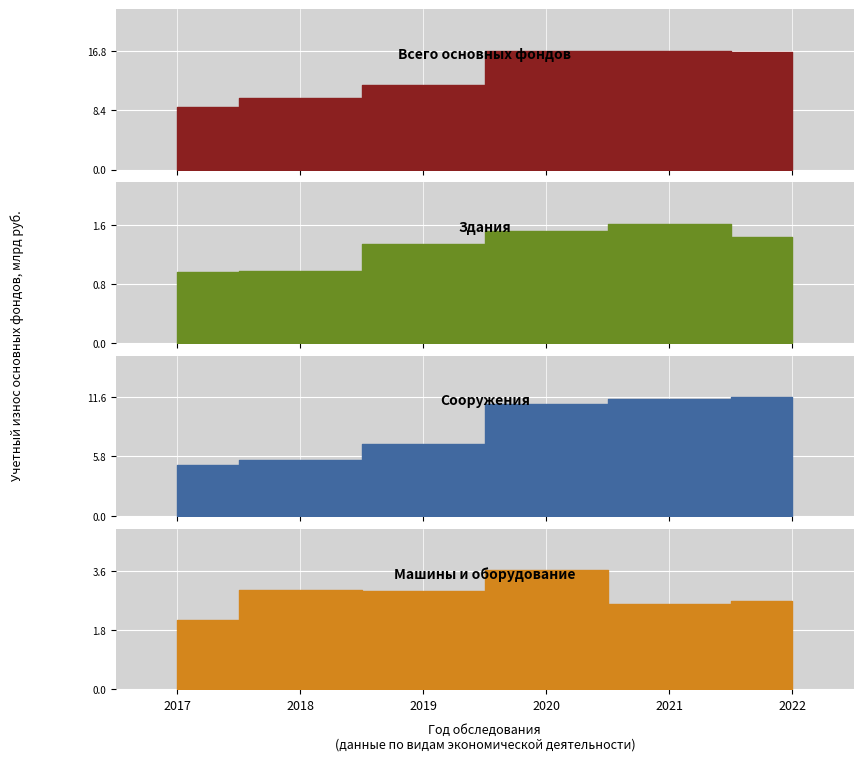

Reading left to right, list all the values displayed in this chart.

Всего основных фондов: 2017=8.9	2018=10.2	2019=12.0	2020=16.8	2021=16.8	2022=16.6
Здания: 2017=1.0	2018=1.0	2019=1.3	2020=1.5	2021=1.6	2022=1.4
Сооружения: 2017=5.0	2018=5.4	2019=7.0	2020=10.9	2021=11.4	2022=11.6
Машины и оборудование: 2017=2.1	2018=3.0	2019=3.0	2020=3.6	2021=2.6	2022=2.7